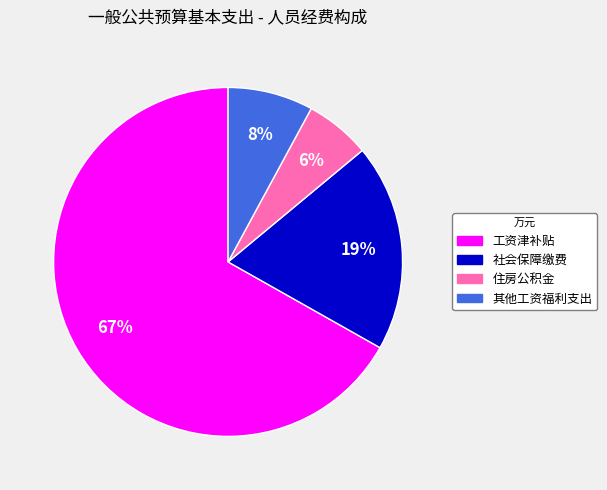

Approximately how many times larger is the value at 其他工资福利支出 compared to 工资津补贴?

0.1